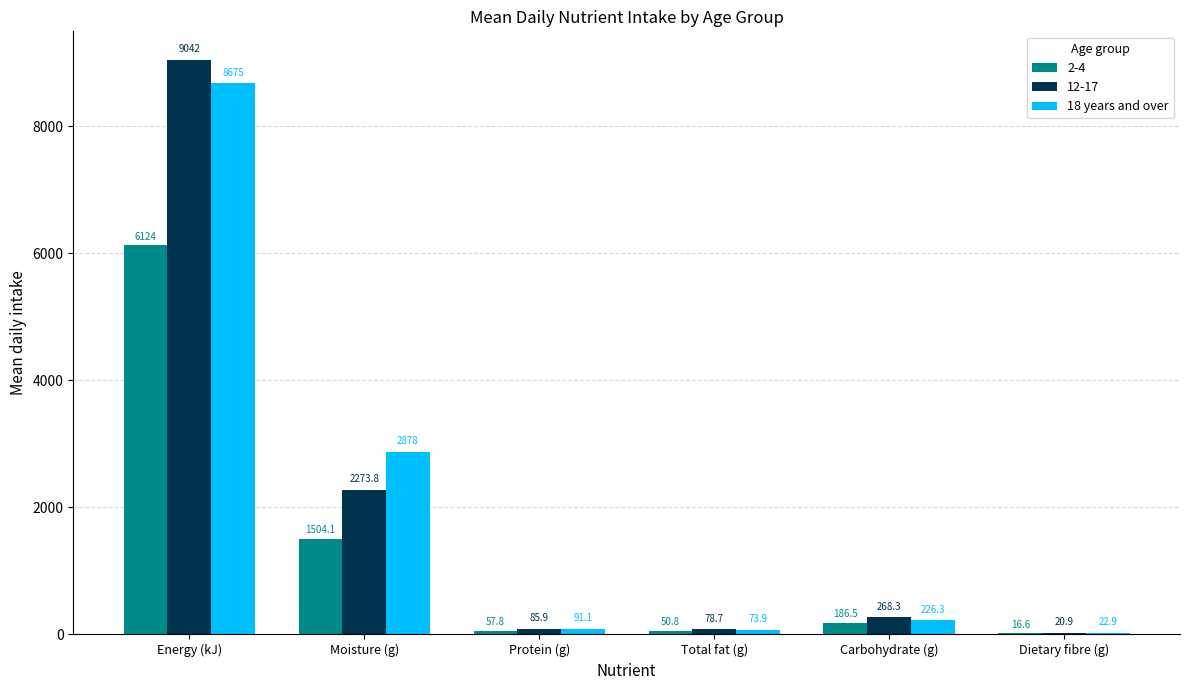

The 18 years and over series shows 73.9 at Total fat (g). True or false?

True